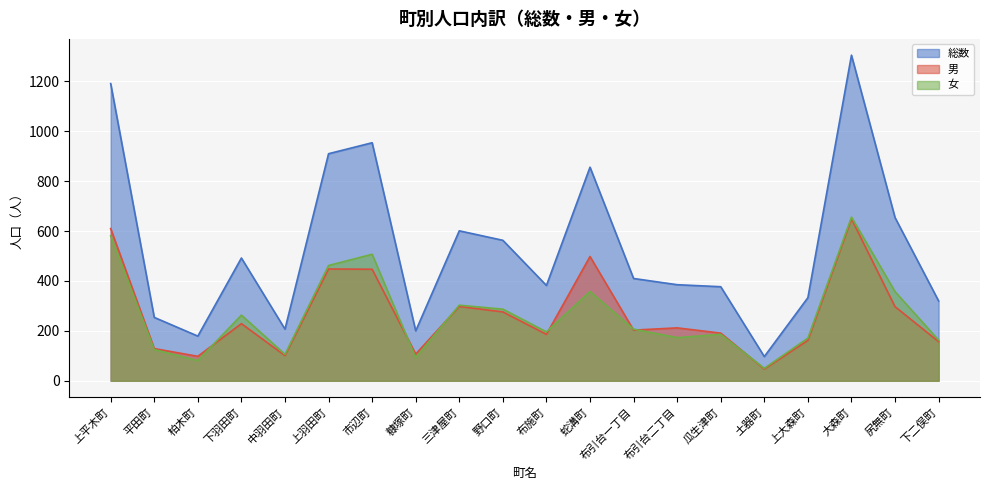

Reading left to right, transcribe all the data shown in this chart.

総数: 上平木町=1191	平田町=254	柏木町=179	下羽田町=492	中羽田町=207	上羽田町=910	市辺町=954	糠塚町=200	三津屋町=601	野口町=563	布施町=382	蛇溝町=856	布引台一丁目=410	布引台二丁目=385	瓜生津町=377	土器町=97	上大森町=333	大森町=1305	尻無町=654	下二俣町=320
男: 上平木町=610	平田町=129	柏木町=98	下羽田町=229	中羽田町=101	上羽田町=448	市辺町=447	糠塚町=107	三津屋町=298	野口町=276	布施町=186	蛇溝町=498	布引台一丁目=203	布引台二丁目=212	瓜生津町=191	土器町=47	上大森町=162	大森町=649	尻無町=297	下二俣町=157
女: 上平木町=581	平田町=125	柏木町=81	下羽田町=263	中羽田町=106	上羽田町=462	市辺町=507	糠塚町=93	三津屋町=303	野口町=287	布施町=196	蛇溝町=358	布引台一丁目=207	布引台二丁目=173	瓜生津町=186	土器町=50	上大森町=171	大森町=656	尻無町=357	下二俣町=163